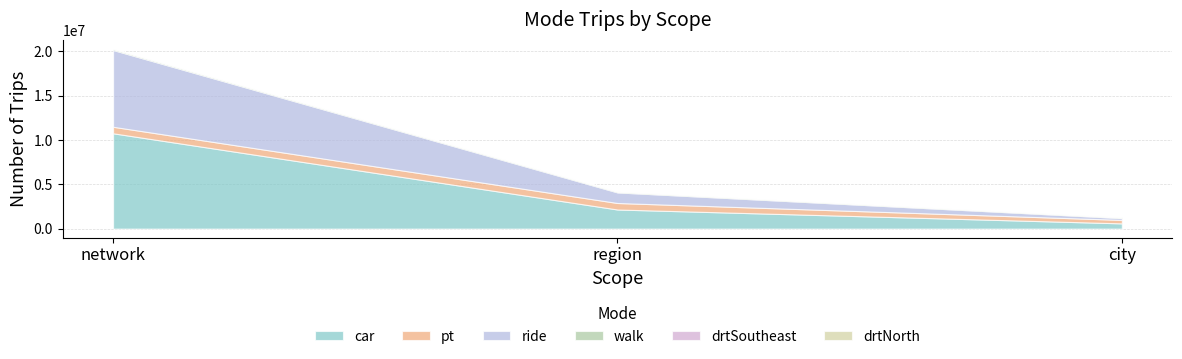

How many car values are between 590544 and 10747525?

3